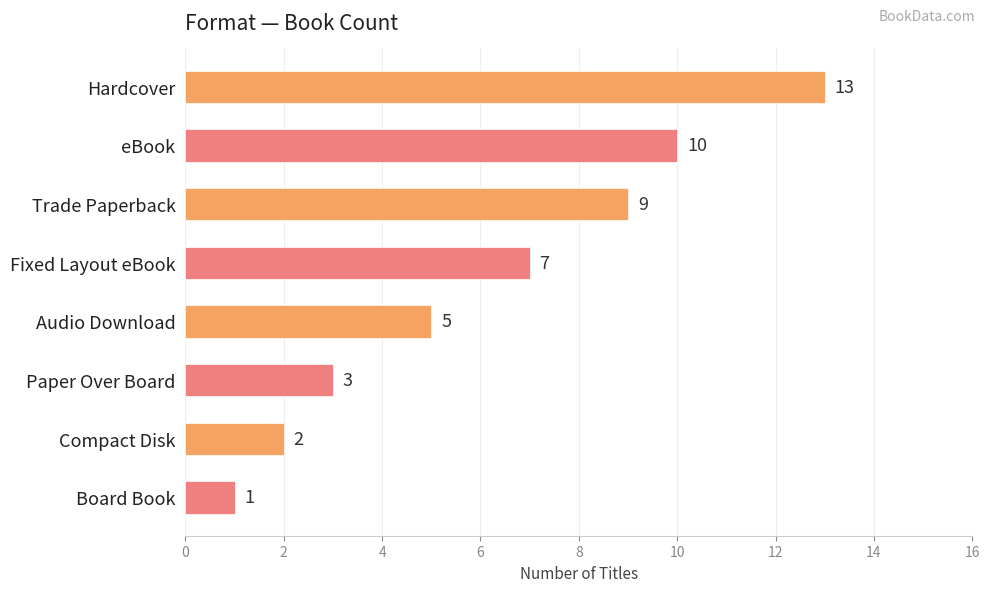

What is the sum of all values?

50